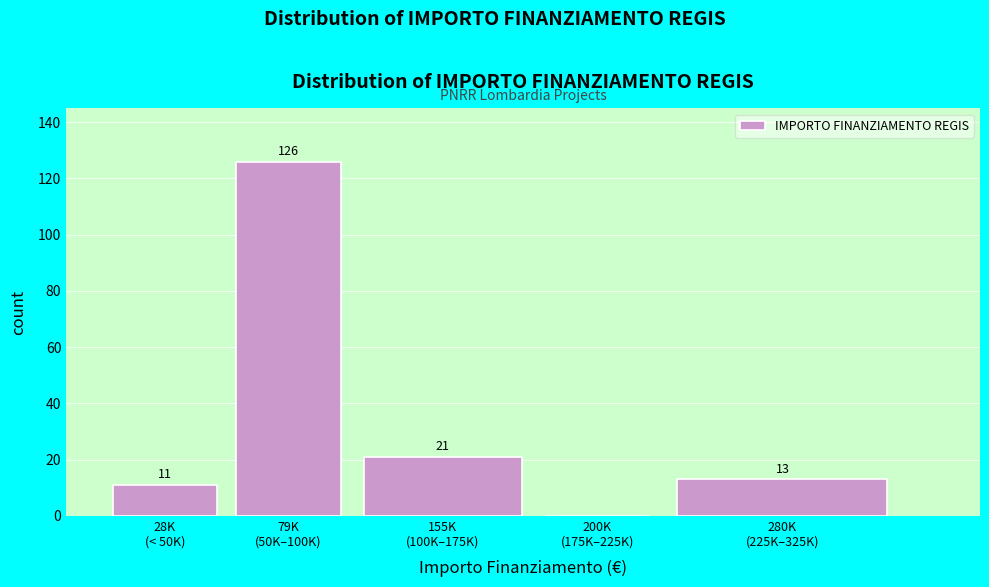

What is the maximum value shown in the chart?

126